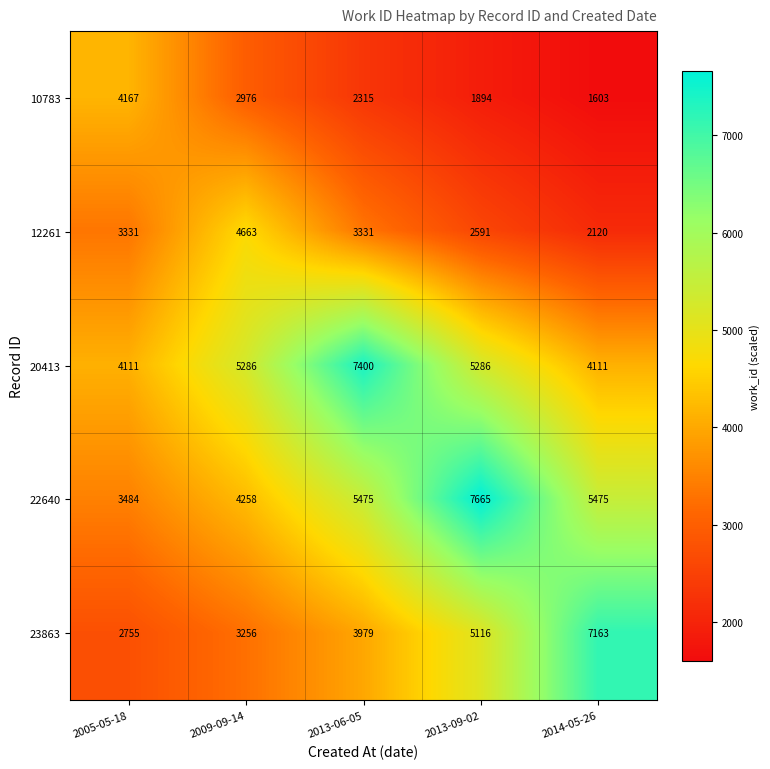

How many categories are shown in the chart?

5